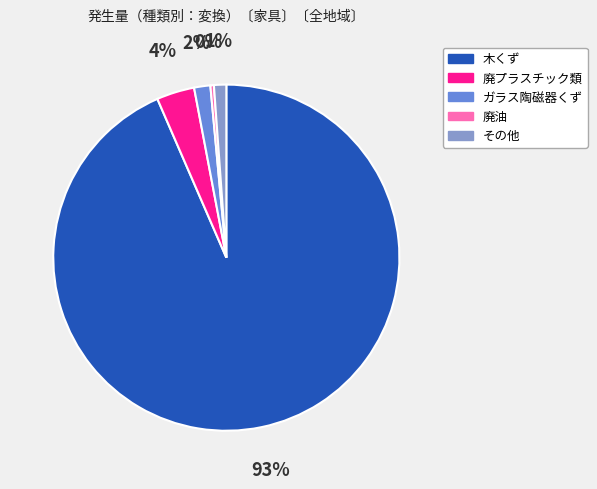

True or false: 廃油 accounts for 0% of the total.

True